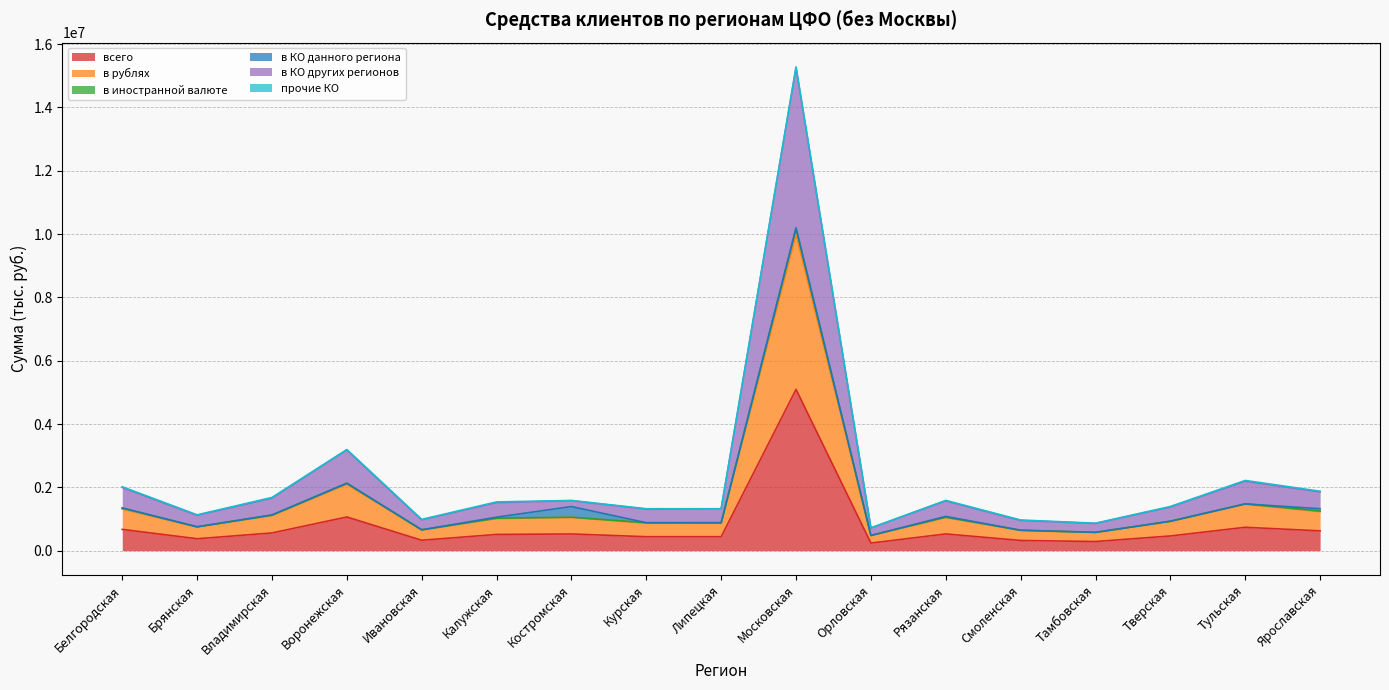

Which category has the highest value in the всего series?

Московская